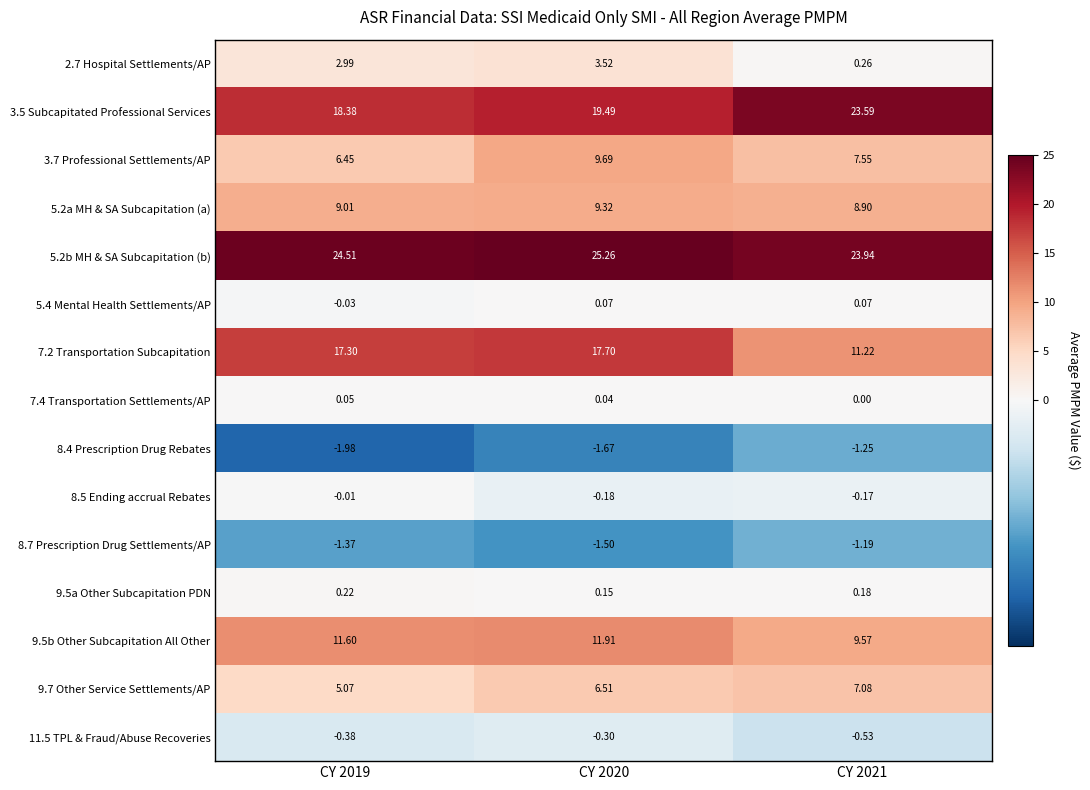

Is the value of 11.5 TPL & Fraud/Abuse Recoveries at CY 2021 greater than the value of 9.5b Other Subcapitation All Other at CY 2021?

No